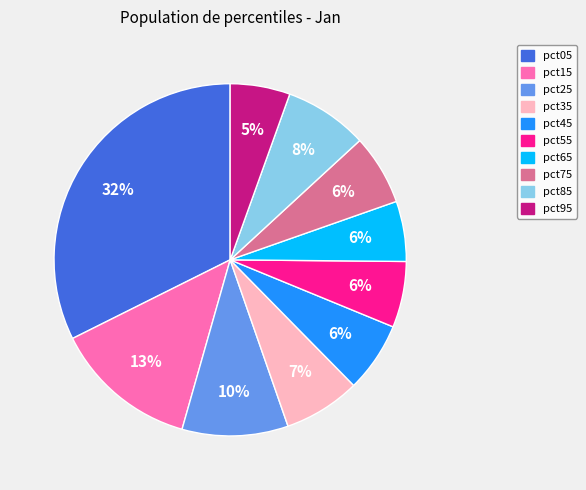

What percentage is the pct25 slice, to the nearest percent?

10%